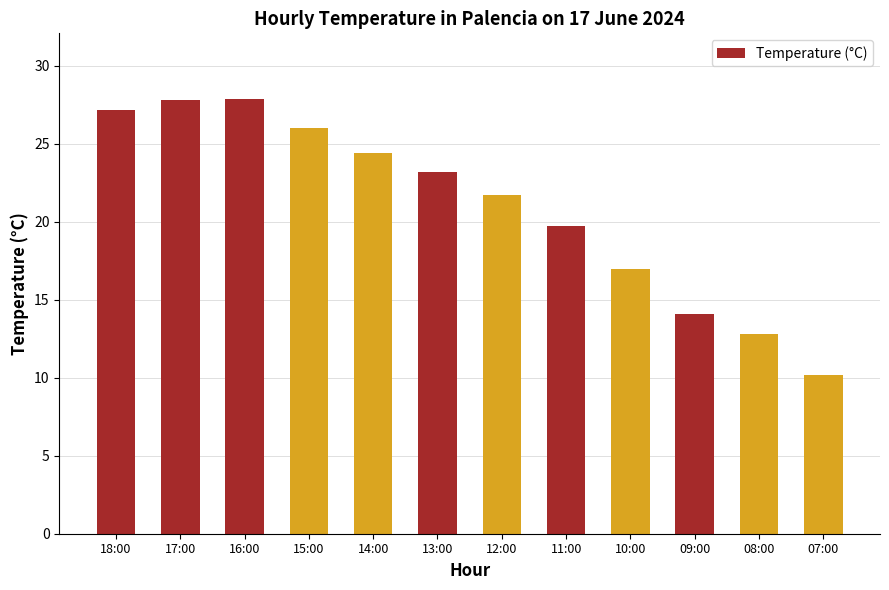

What is the sum of the values at 16:00 and 08:00?

40.7